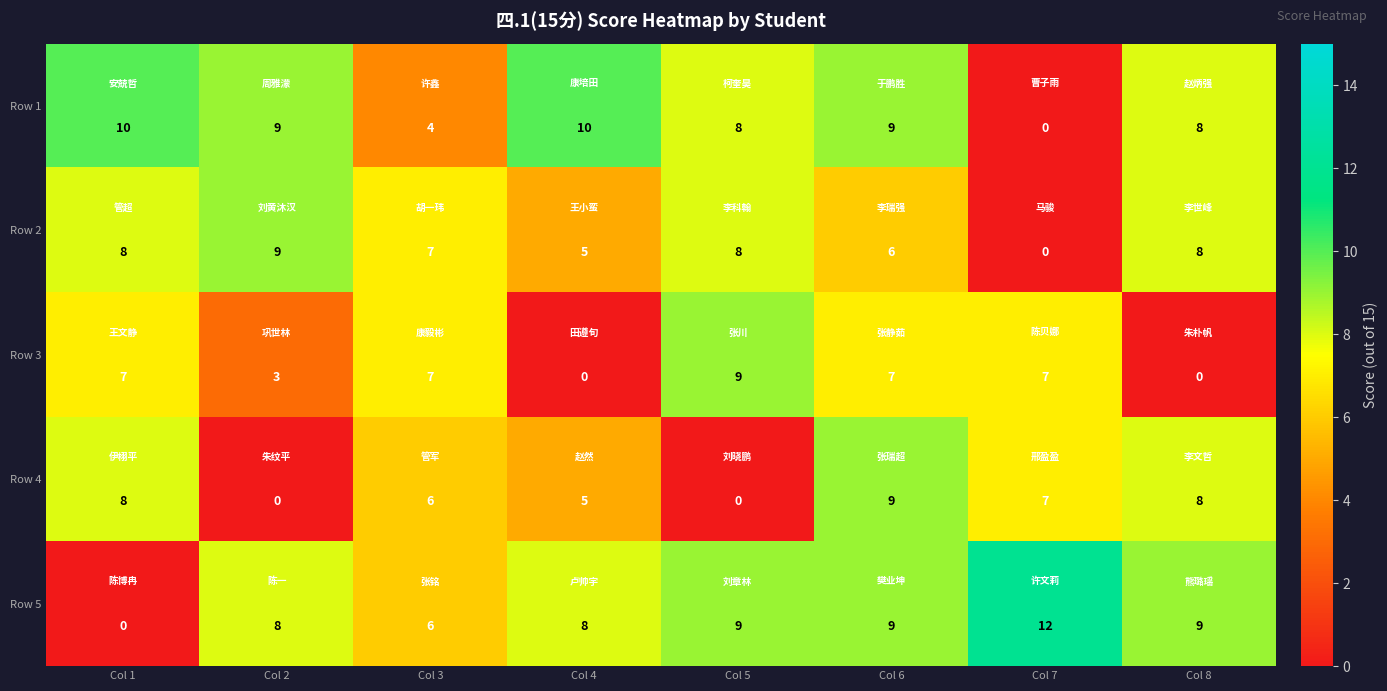

Where is Row 1 nearest to the value 5?

Col 3